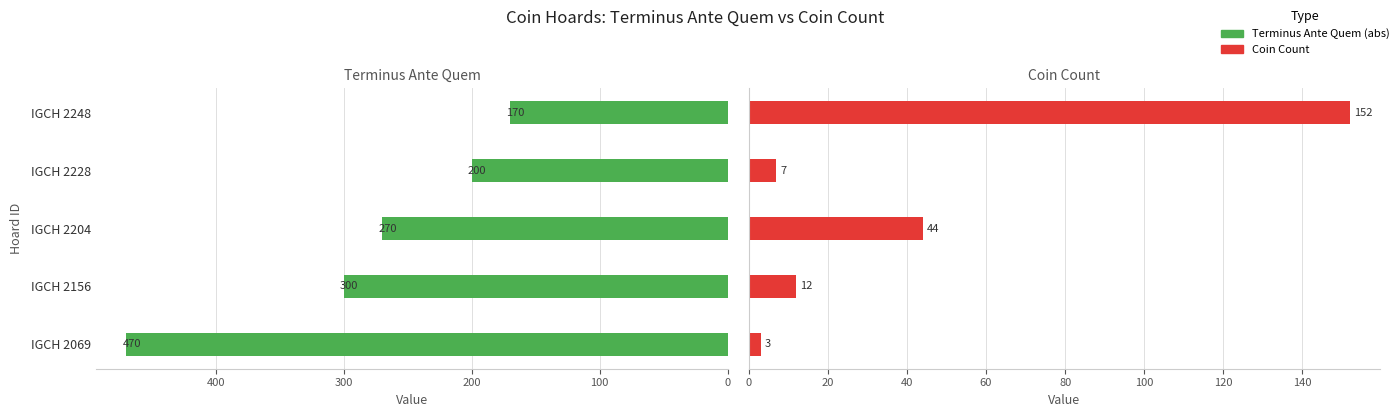

How many bars are there in each group?

2